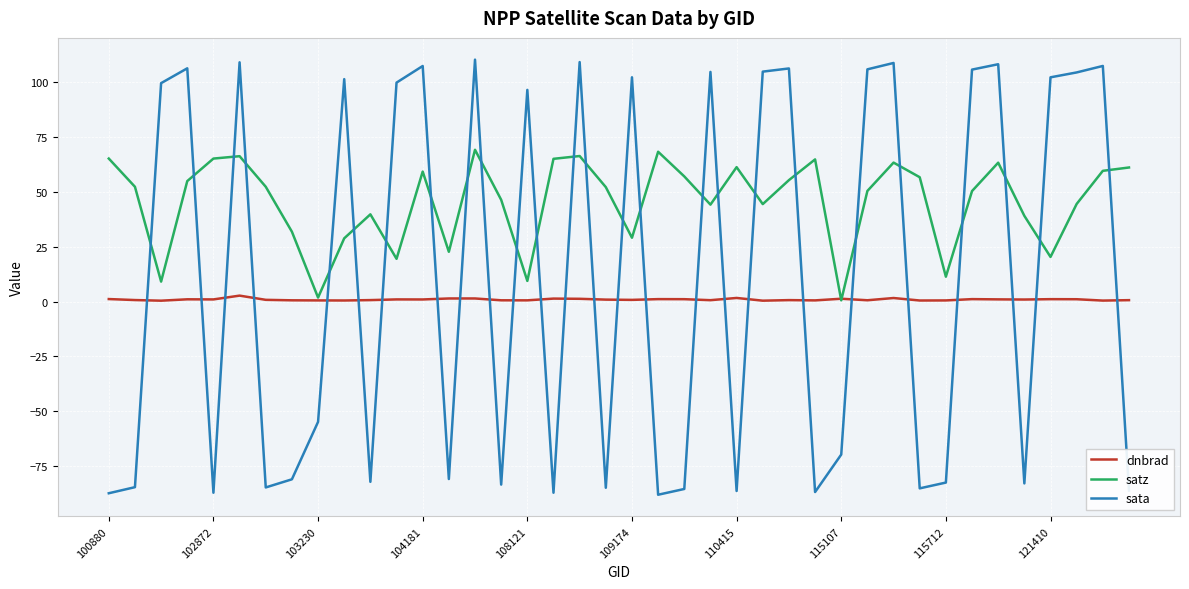

Rank the series by their maximum value, from highest to lowest.

sata, satz, dnbrad